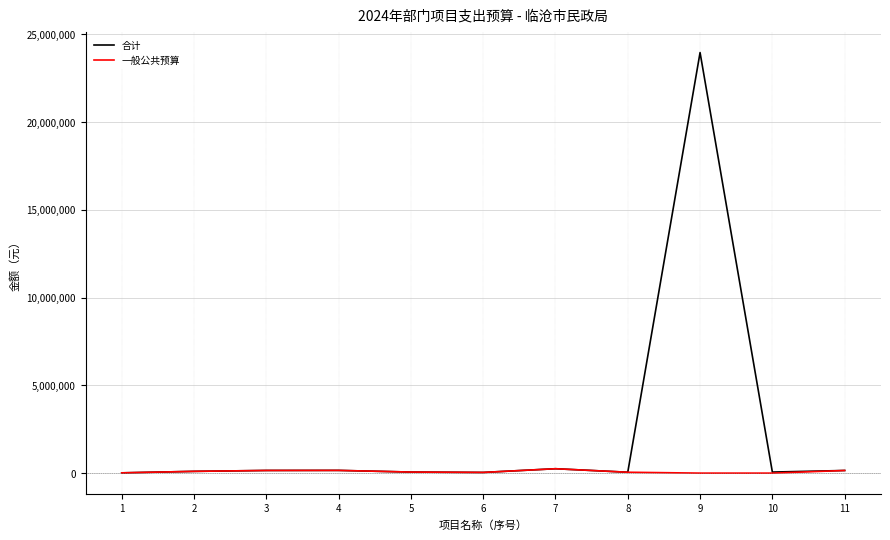

List the series in order of their overall mean, highest first.

合计, 一般公共预算